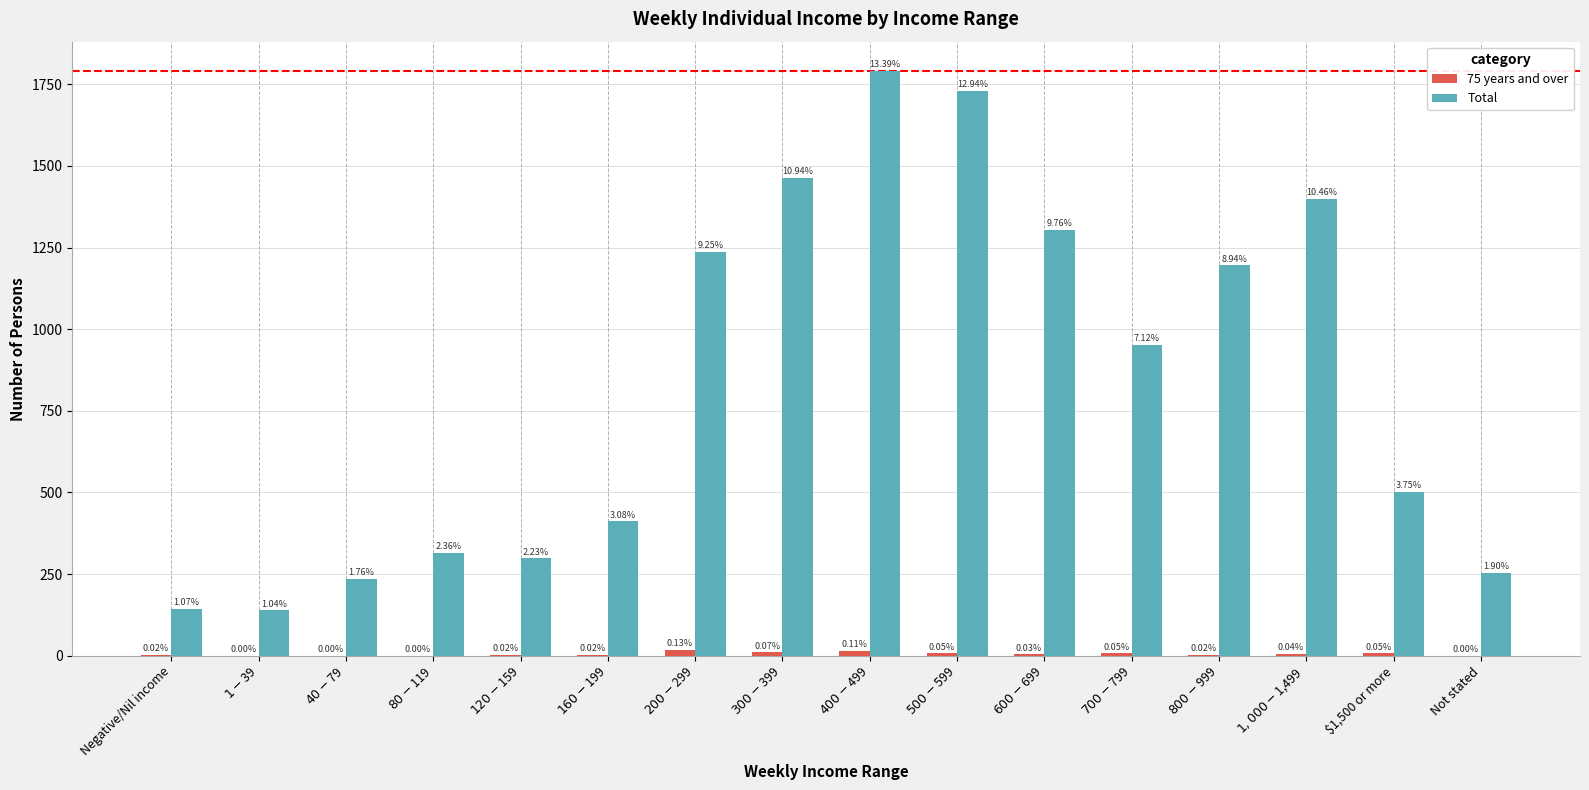

Are the bars horizontal?

No